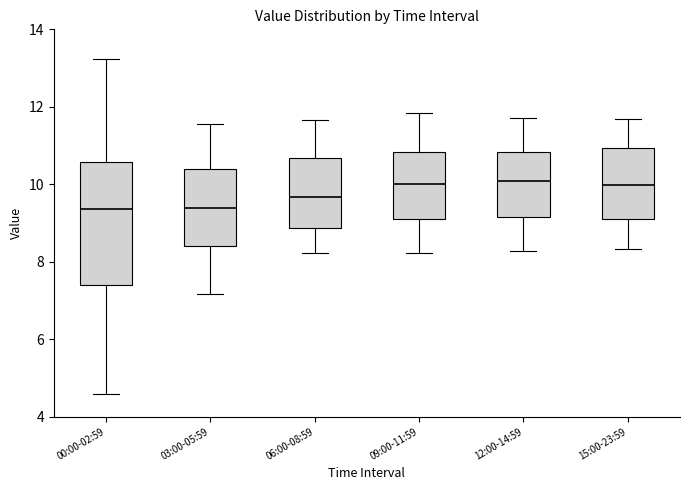

Which box is the tallest, from its lower edge to its upper edge?

00:00-02:59